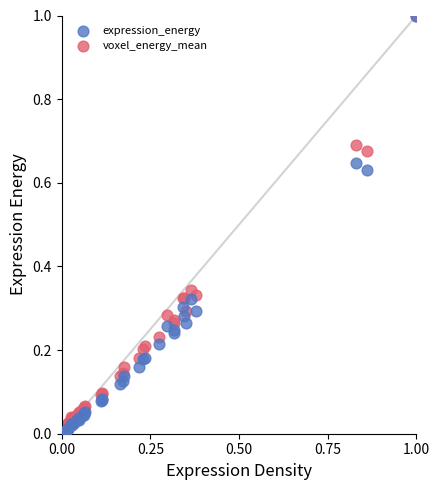

What are all the series names shown in the legend?

expression_energy, voxel_energy_mean